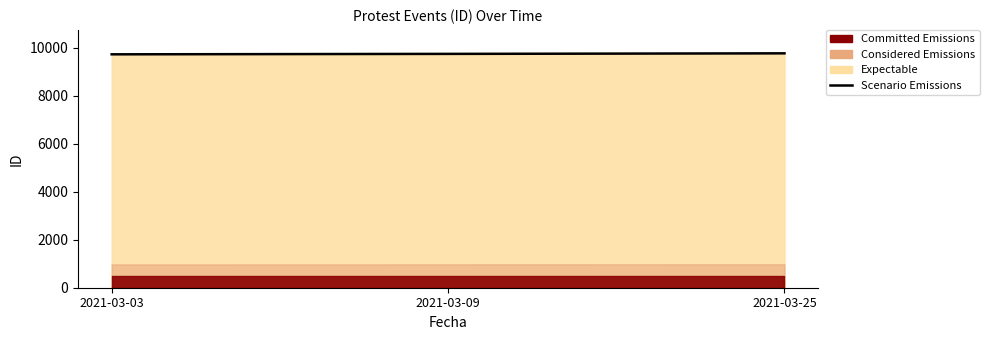

True or false: the data shows 9736 at 2021-03-03.

True